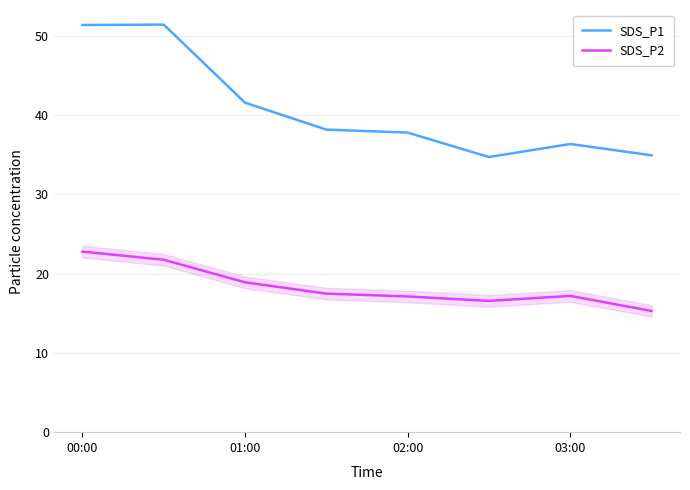

True or false: SDS_P2 and SDS_P1 cross at least once.

False